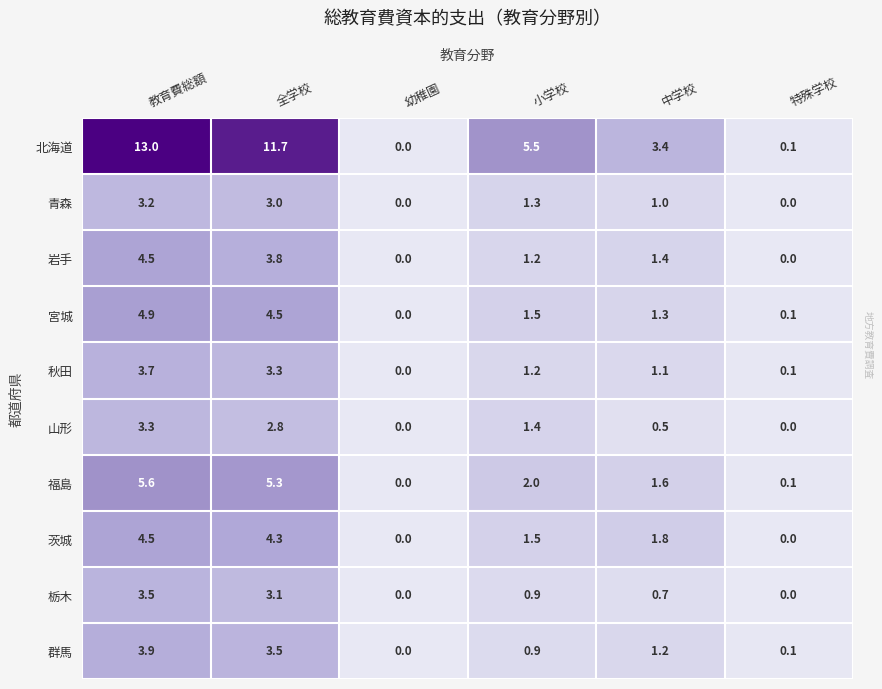

Which series has the largest total across all categories?

北海道